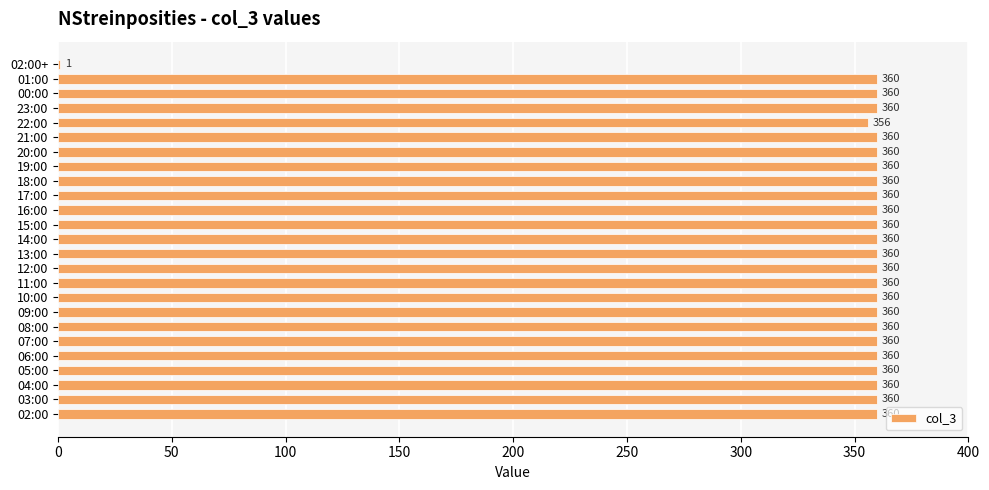

Approximately how many times larger is the value at 13:00 compared to 09:00?

1.0